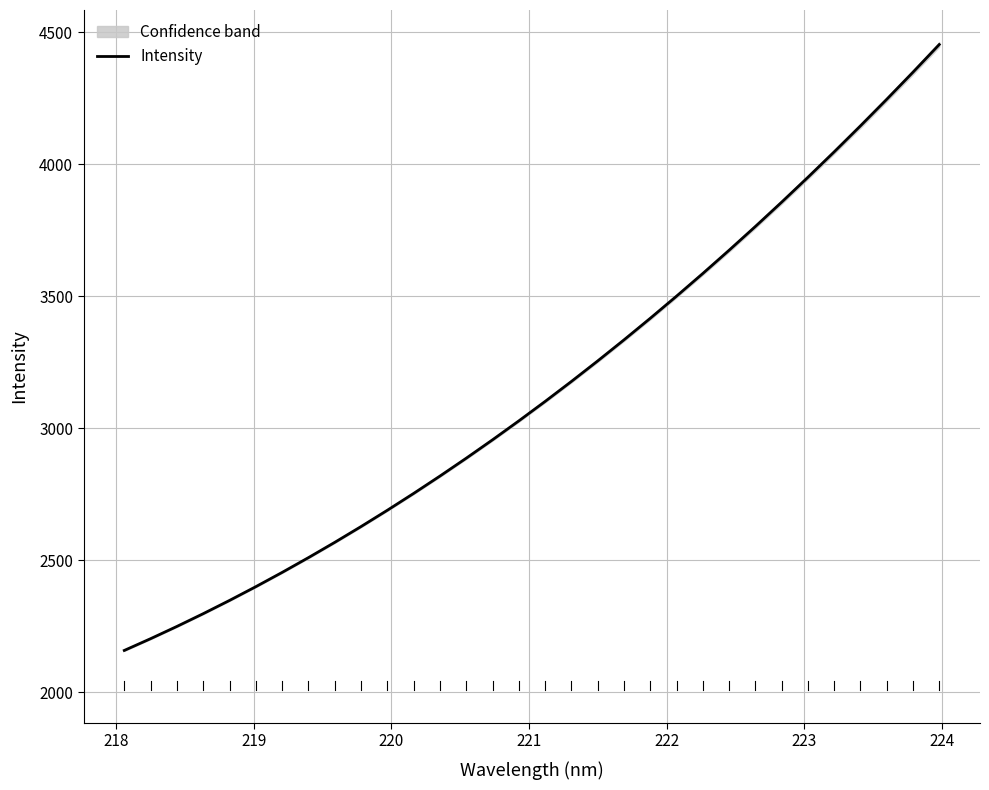

What is the minimum value for Intensity?

2158.5